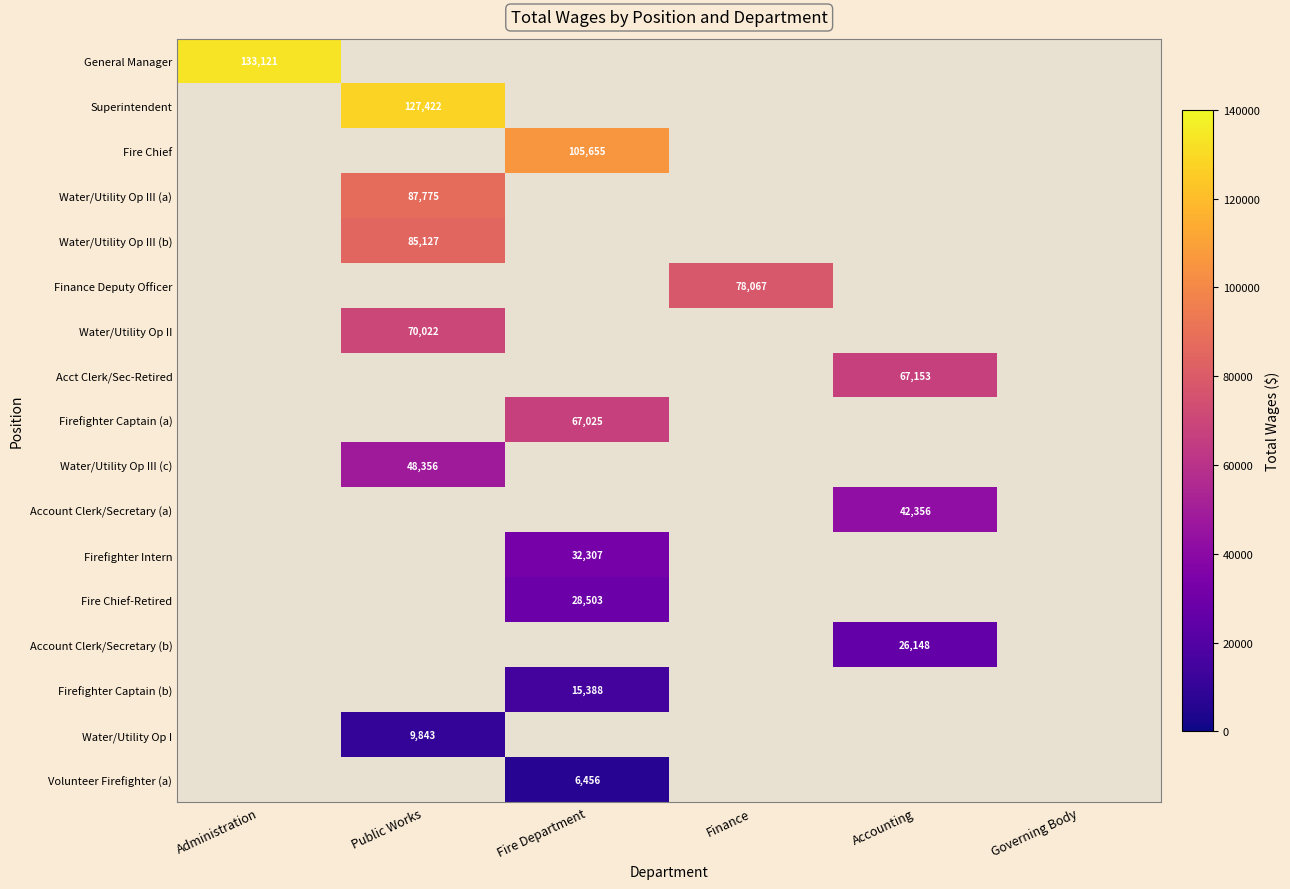

The value of Water/Utility Op III (b) at Public Works is 54768. True or false?

False